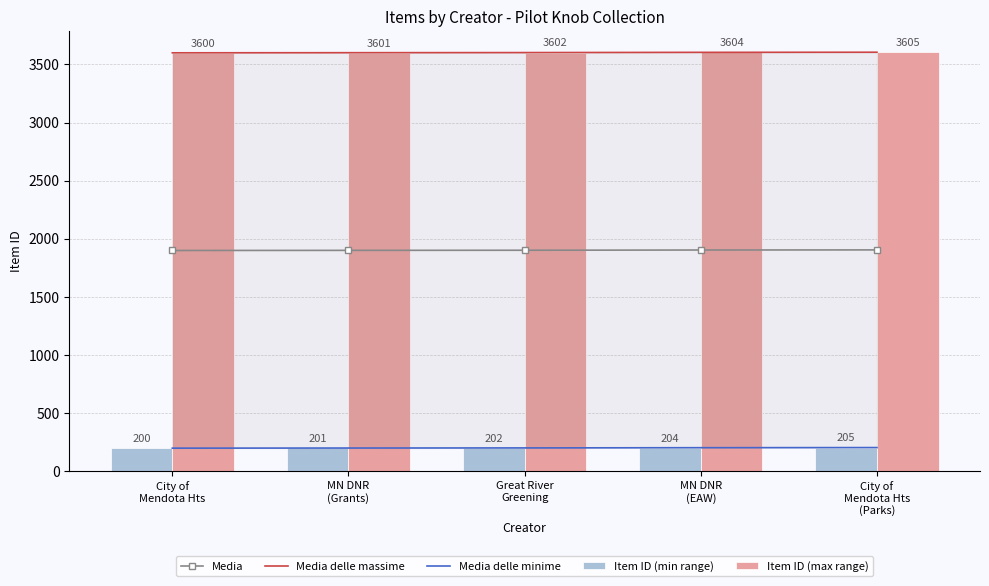

How many series are shown in this chart?

5